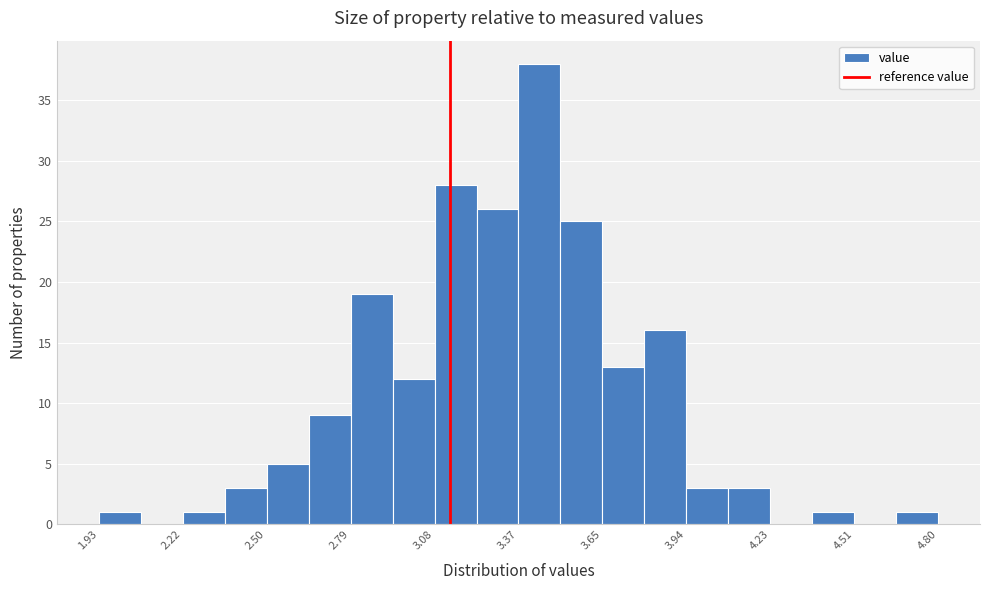

Around what value on the x-axis is the tallest bar? Give the approximate position of its centre, as read against the axis.

3.45